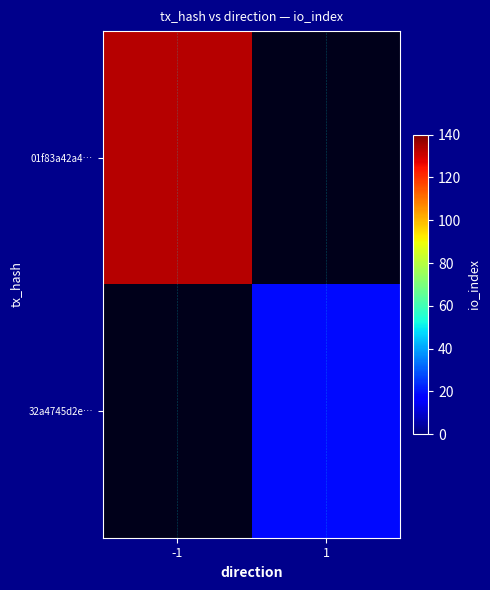

What is the greatest value displayed?

133.0